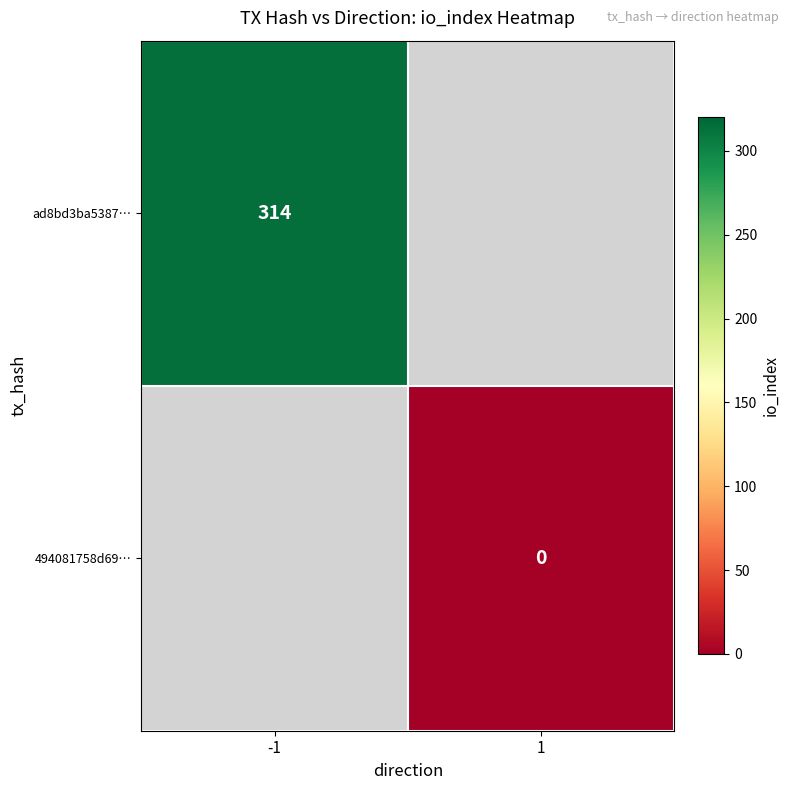

Is it true that ad8bd3ba5387… equals 314 at -1?

True